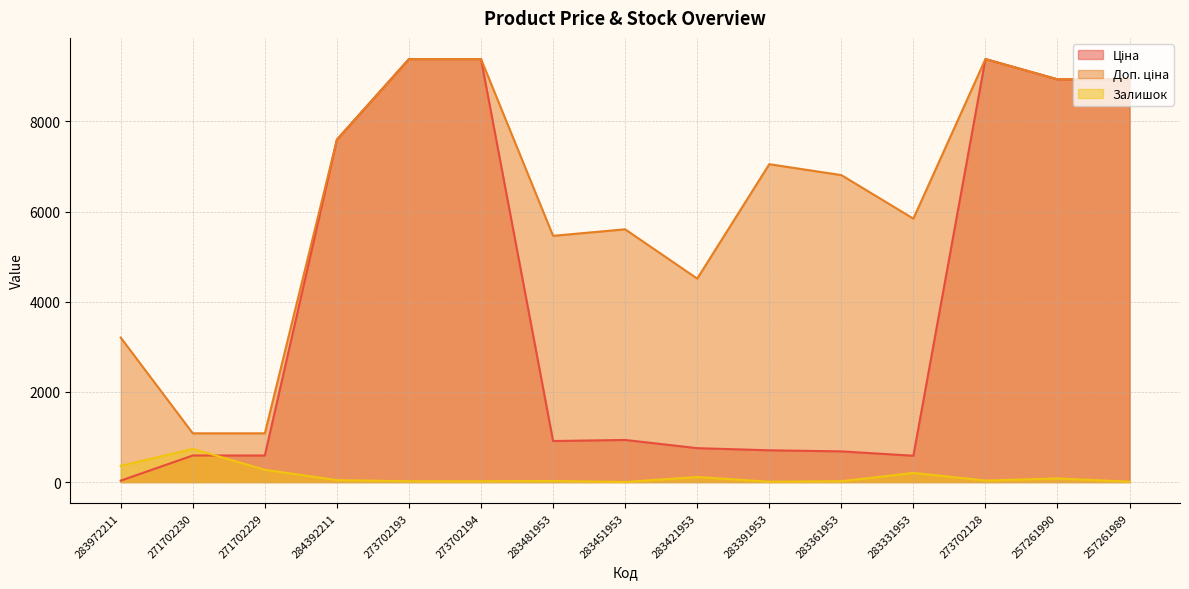

Which series changed the most between 283421953 and 257261990?

Ціна